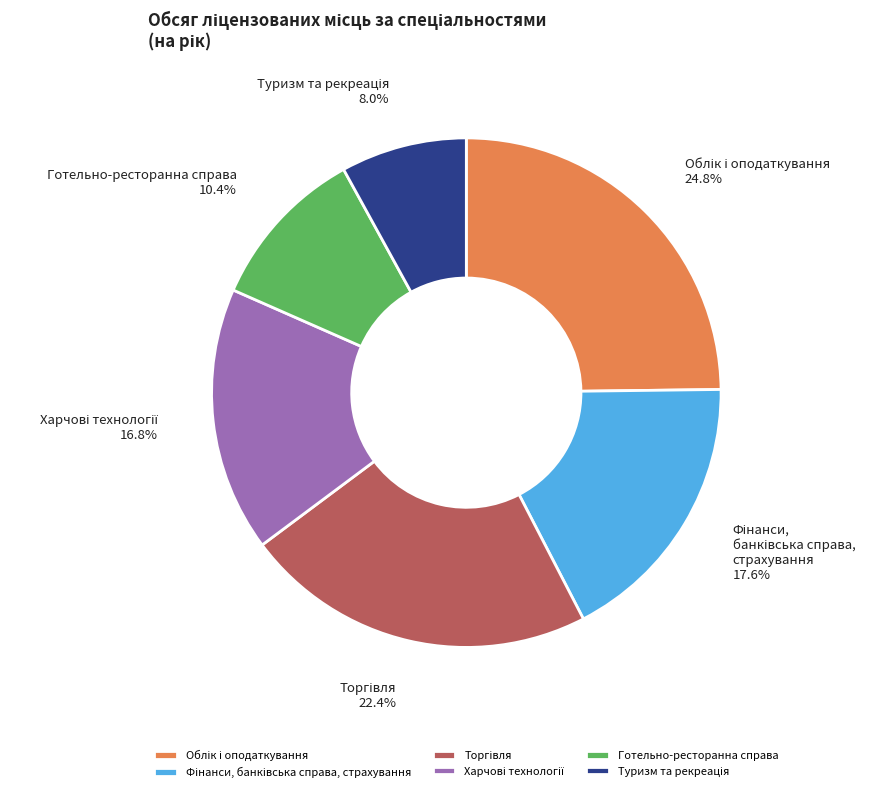

How many segments does this pie chart have?

6